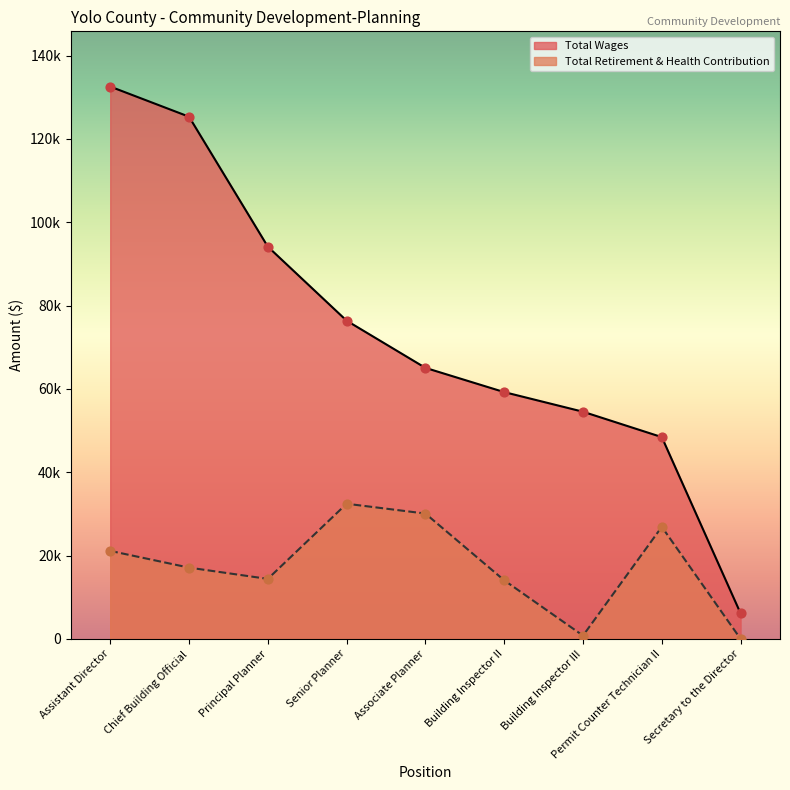

What is the total value across all series at Associate Planner?

95145